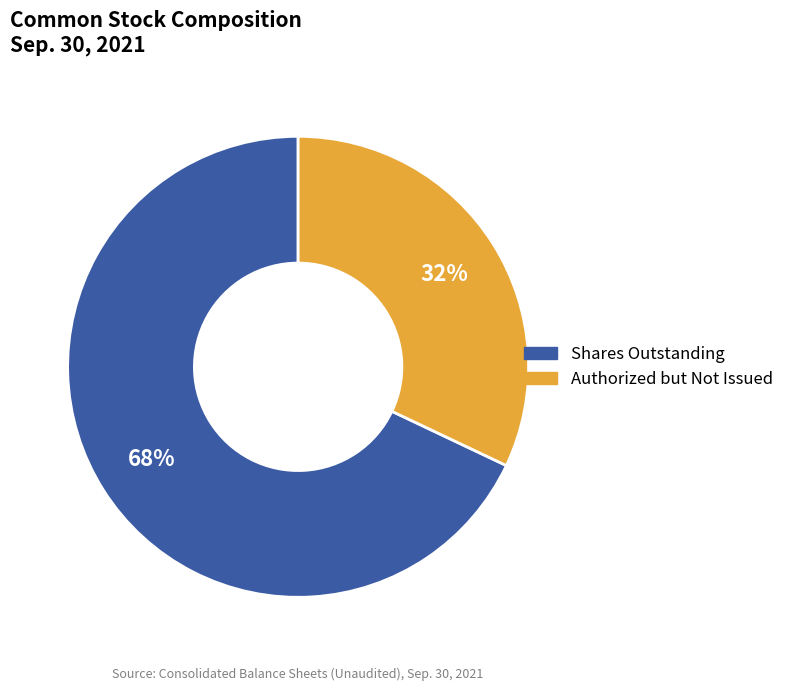

Is there any slice that represents more than half of the pie?

Yes